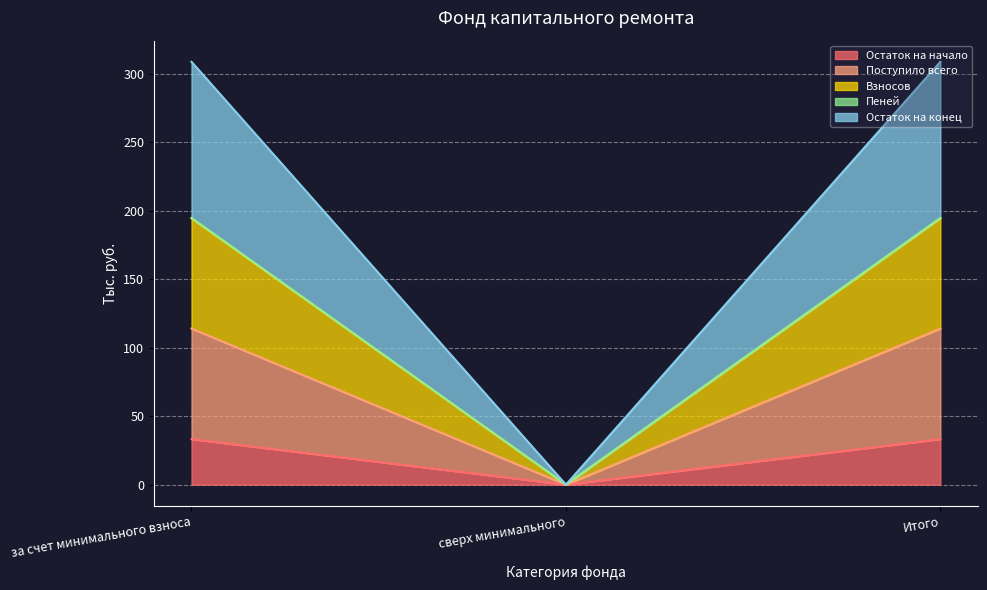

True or false: Остаток на начало has a value of 33.3 at за счет минимального взноса.

True